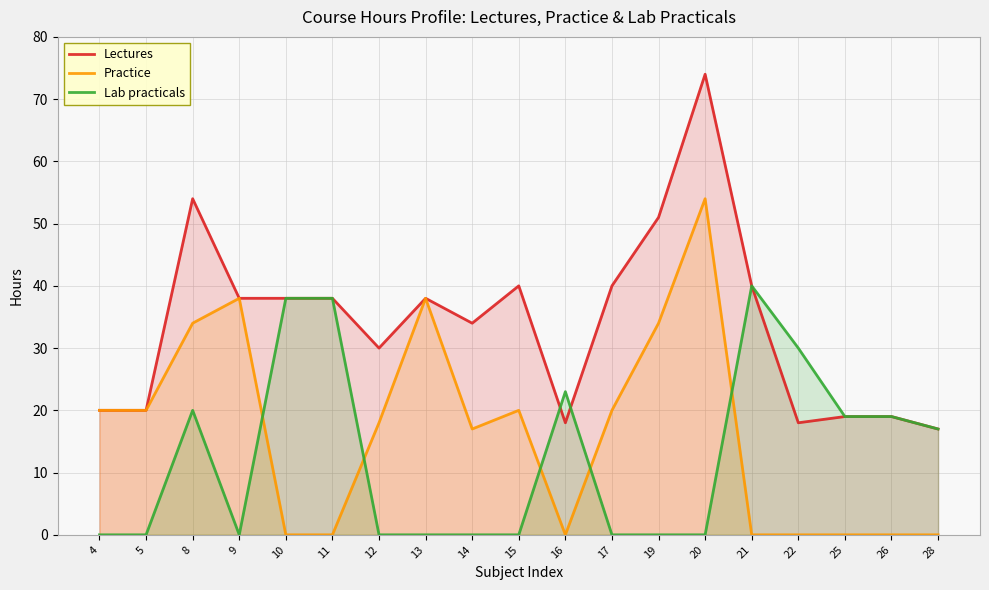

List the labels in order of Lab practicals value, largest first.

21, 10, 11, 22, 16, 8, 25, 26, 28, 4, 5, 9, 12, 13, 14, 15, 17, 19, 20